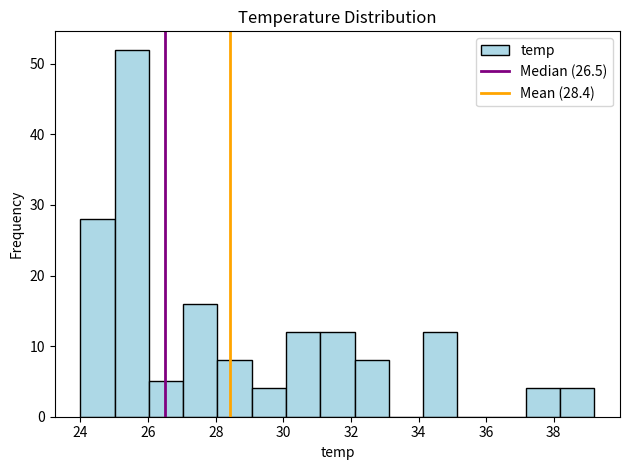

Reading left to right, transcribe this chart: for each bar, give the range it covers on the x-axis and its height. Neither the bar edges nor the heights are printed on the chart, so give them approximately, as read against the axes.

24.0 to 25.0: 28
25.0 to 26.0: 52
26.0 to 27.0: 5
27.0 to 28.0: 16
28.0 to 29.0: 8
29.0 to 30.0: 4
30.0 to 31.0: 12
31.0 to 32.2: 12
32.2 to 33.2: 8
33.2 to 34.2: 0
34.2 to 35.2: 12
35.2 to 36.2: 0
36.2 to 37.2: 0
37.2 to 38.2: 4
38.2 to 39.2: 4